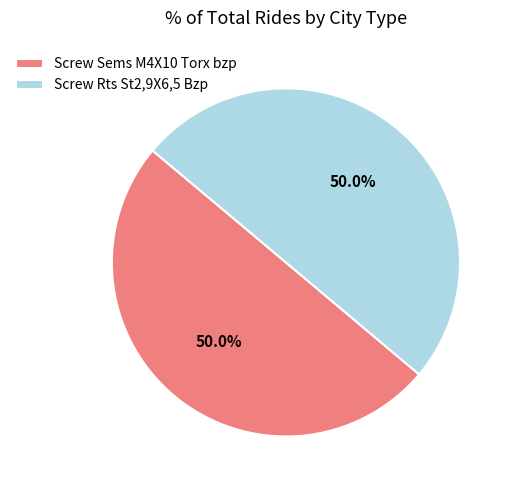

Approximately how many times larger is the value at Screw Sems M4X10 Torx bzp compared to Screw Rts St2,9X6,5 Bzp?

1.0